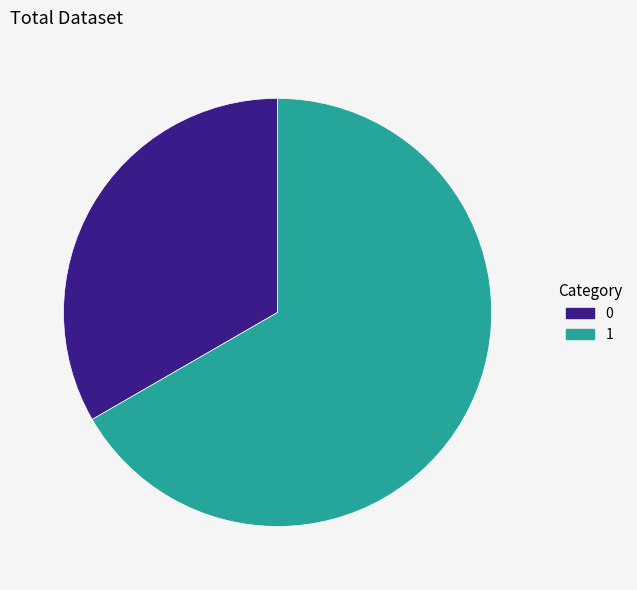

Is it true that 0 is 33% of the pie?

True